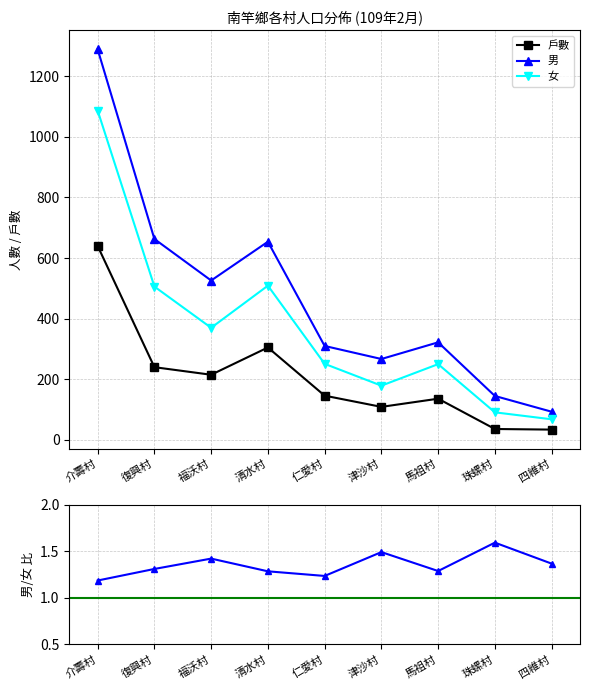

What is the difference between the maximum and minimum values in the 女 series?

1019